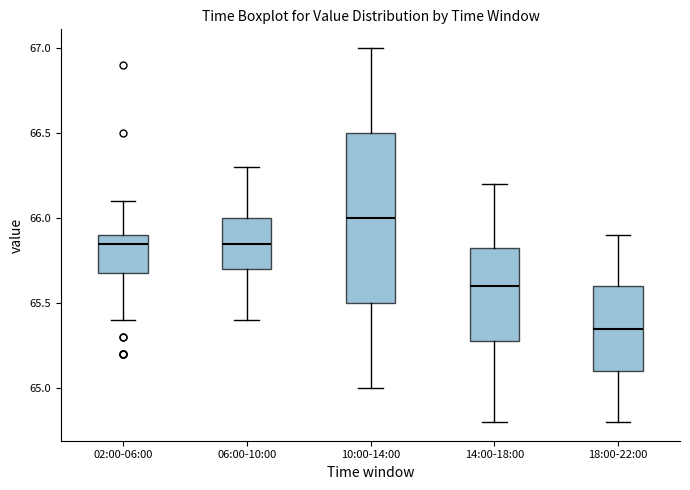

Where is the upper edge of the box for 02:00-06:00 on the y-axis? The values are not printed on the chart, so give them approximately, as read against the axis.

65.90